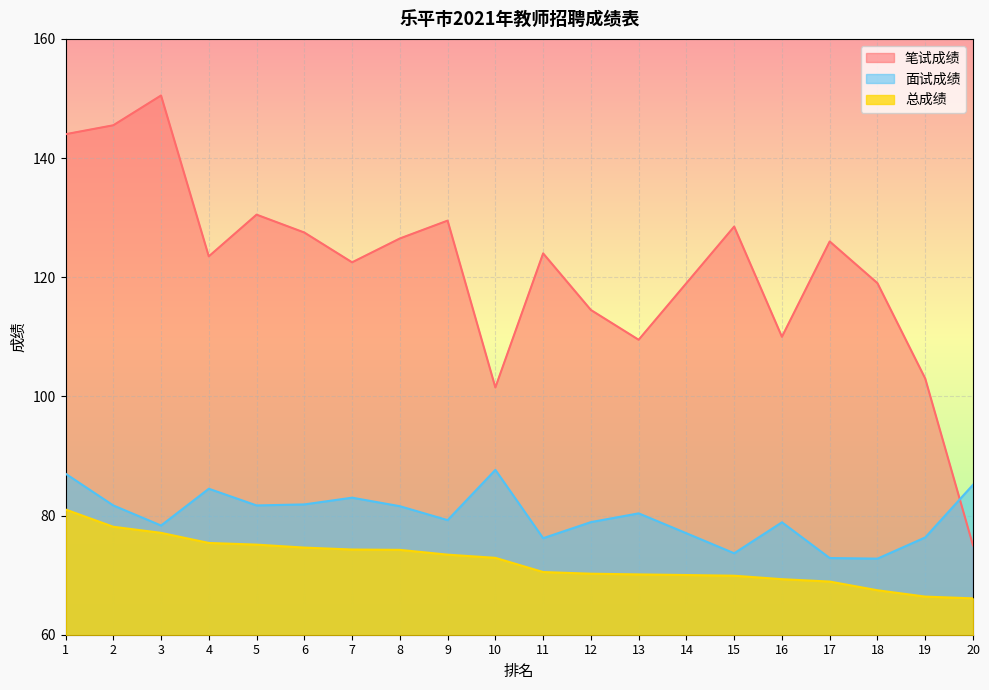

True or false: 总成绩 and 面试成绩 cross at least once.

False